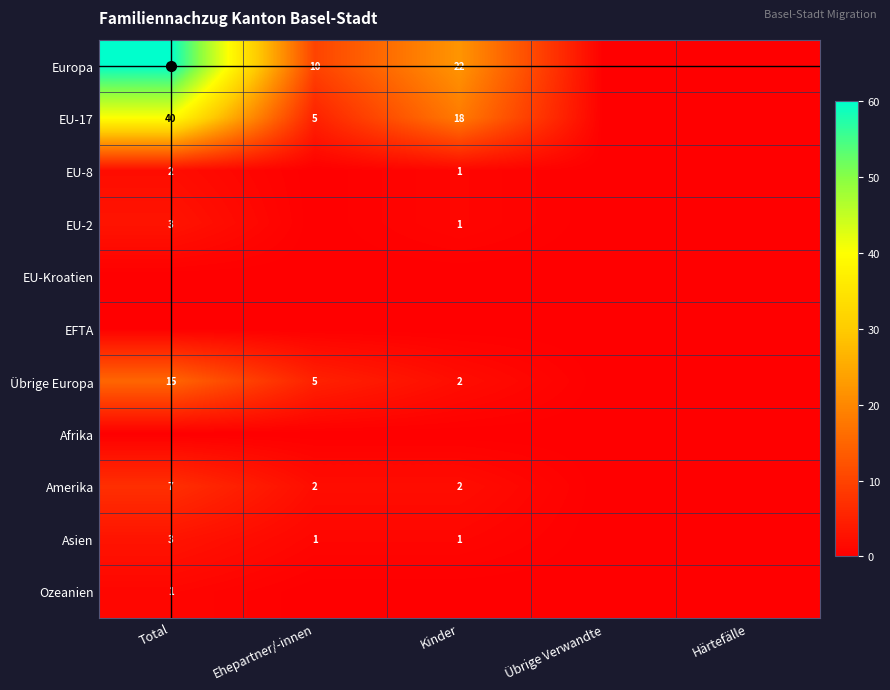

The value of EU-2 at Kinder is 0. True or false?

False